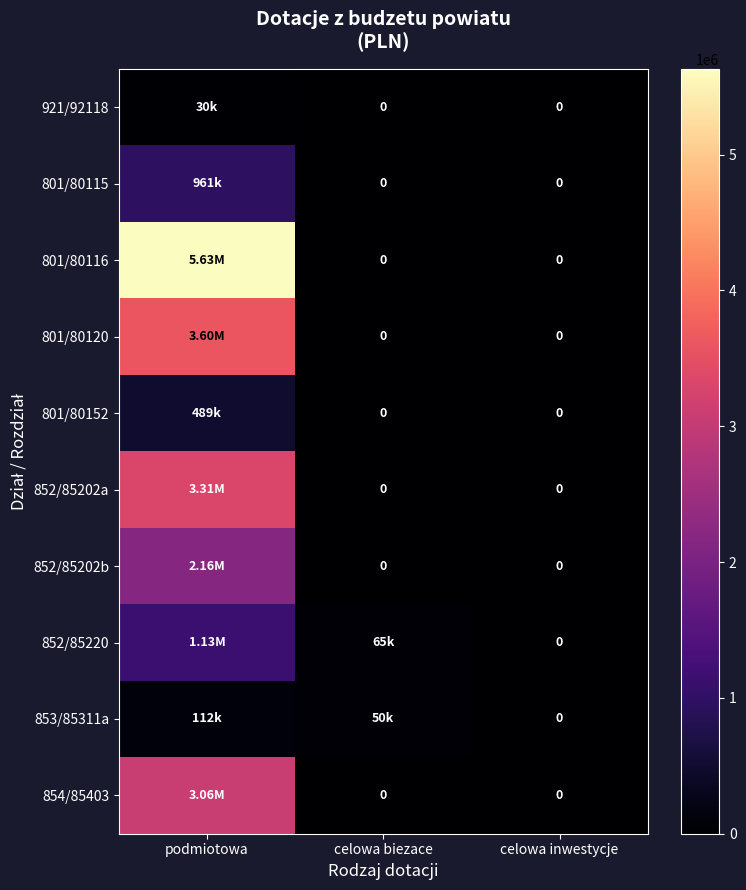

True or false: 852/85202a has a value of -1758627 at celowa inwestycje.

False